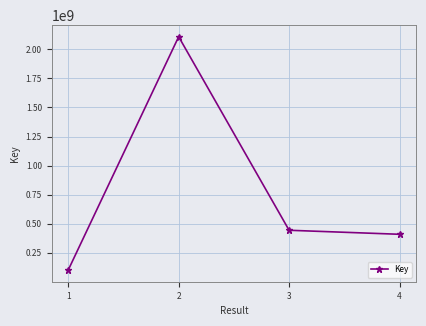

Reading left to right, what are all the values shown in this chart?

1=100776112	2=2109073393	3=443260620	4=408643193